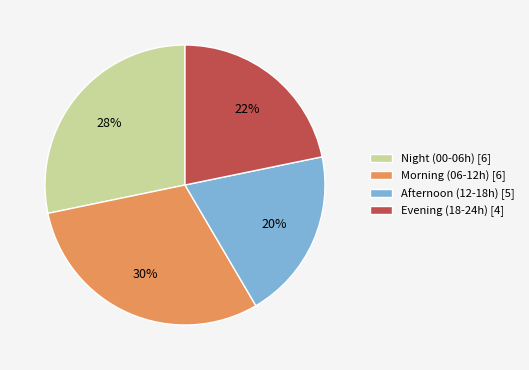

Is the sum of Evening (18-24h) [4] and Afternoon (12-18h) [5] greater than half?

No